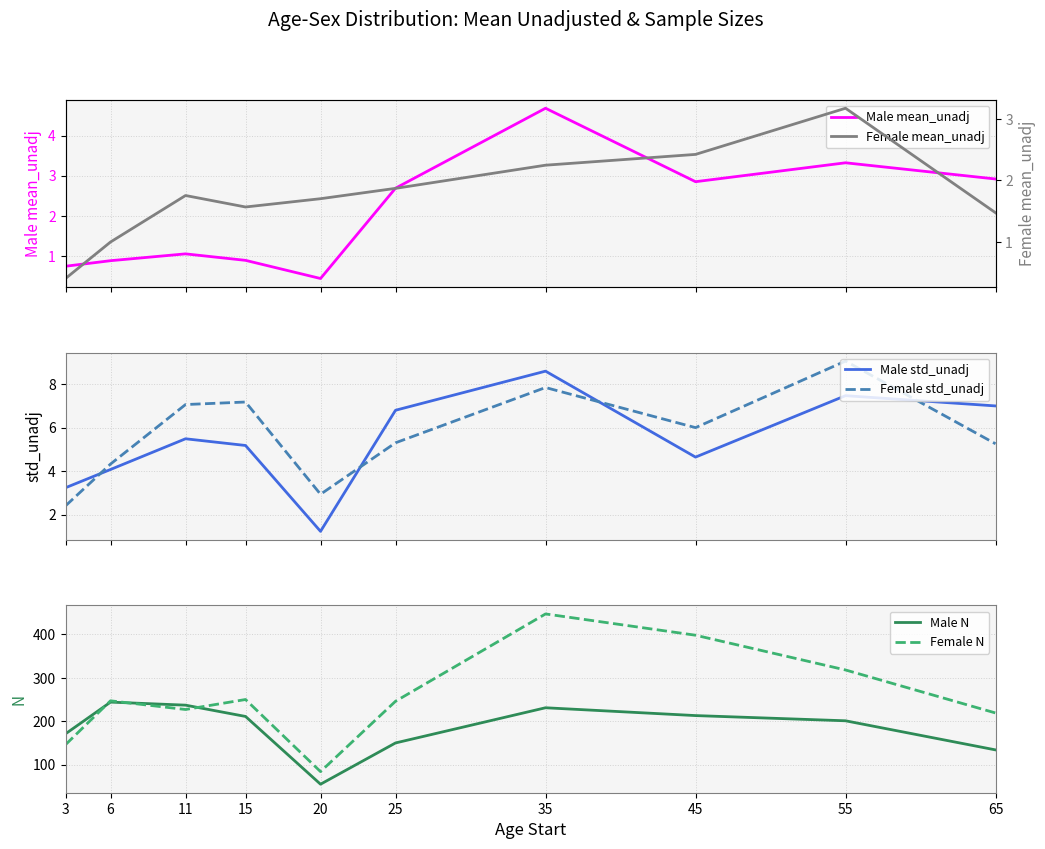

True or false: Female mean_unadj and Female std_unadj cross at least once.

False